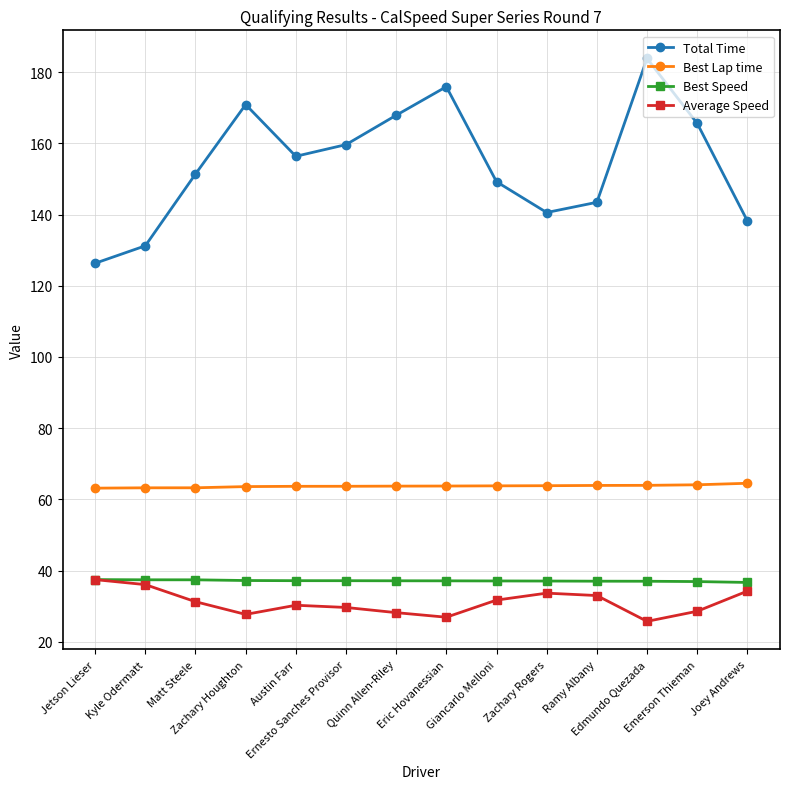

How many interior local valleys does the Total Time series have?

2